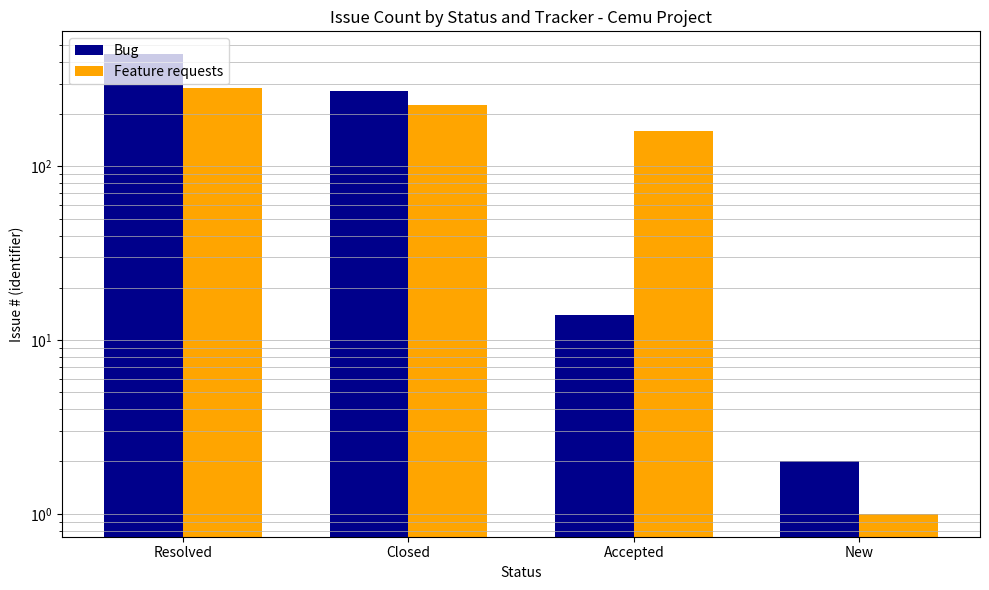

What is the sum of all Feature requests values?

671